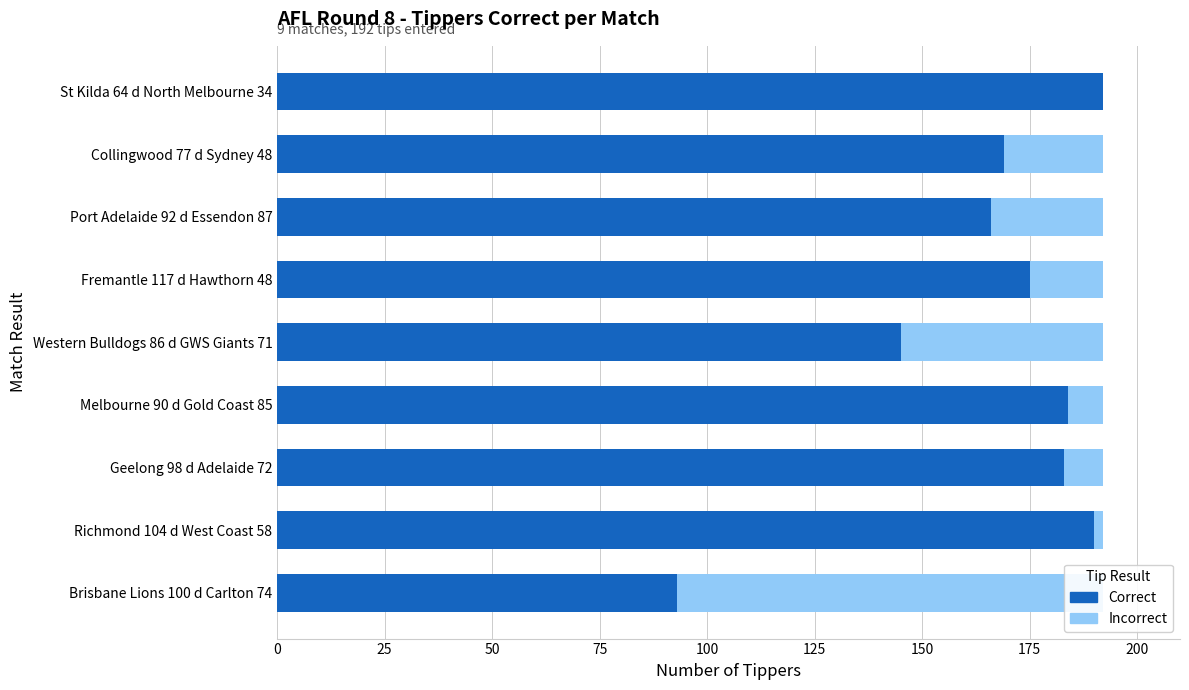

True or false: Incorrect has a value of 14 at Collingwood 77 d Sydney 48.

False